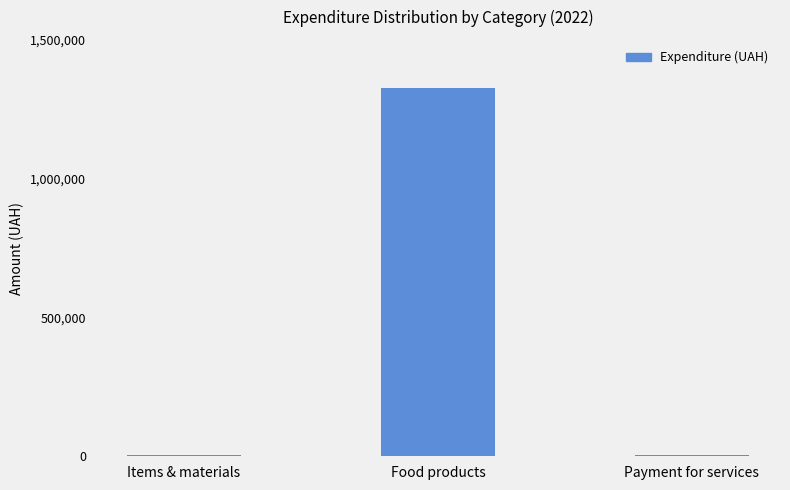

The value at Food products is 1325158.3. True or false?

True